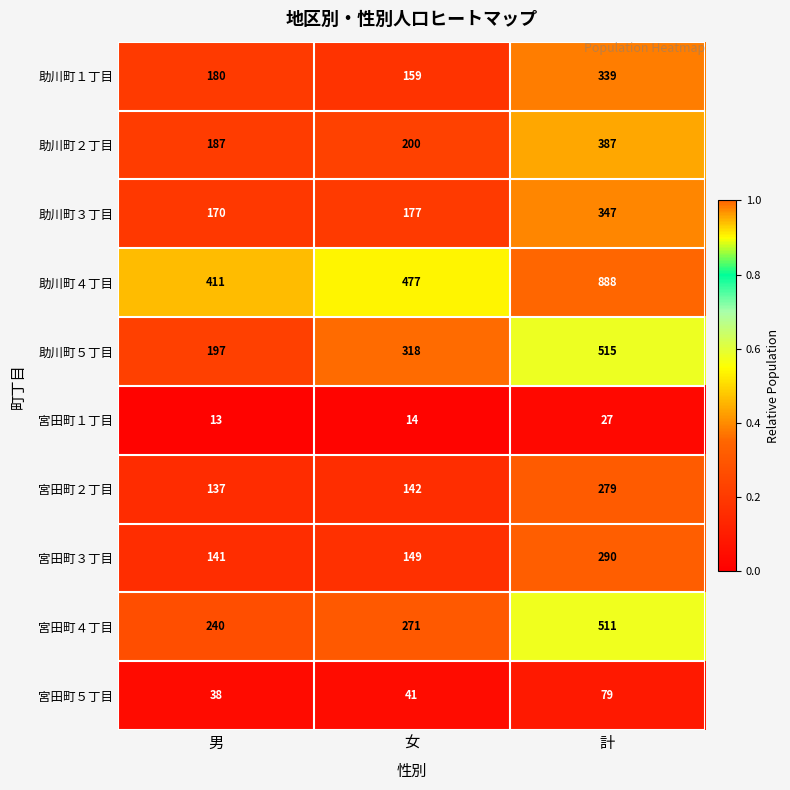

What is the sum of all 助川町１丁目 values?

678